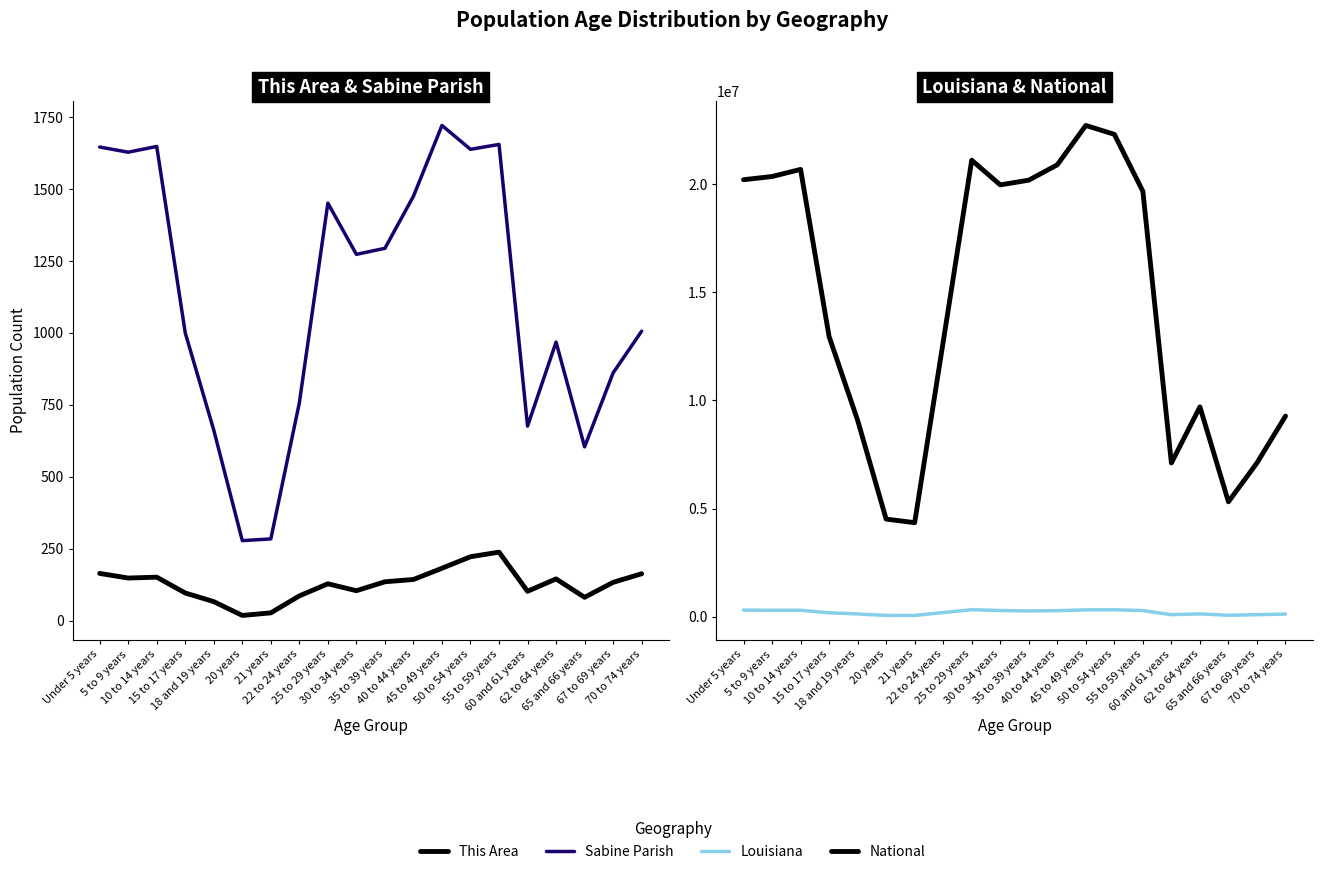

Which series has the largest total across all categories?

National